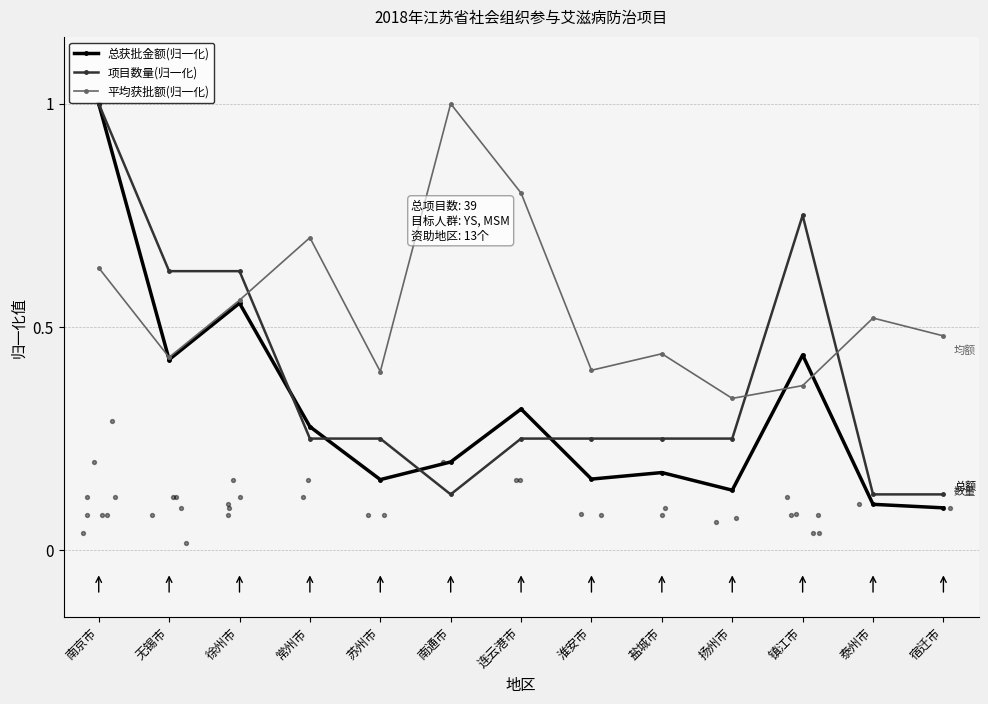

At how many categories does at least one series exceed 0?

13